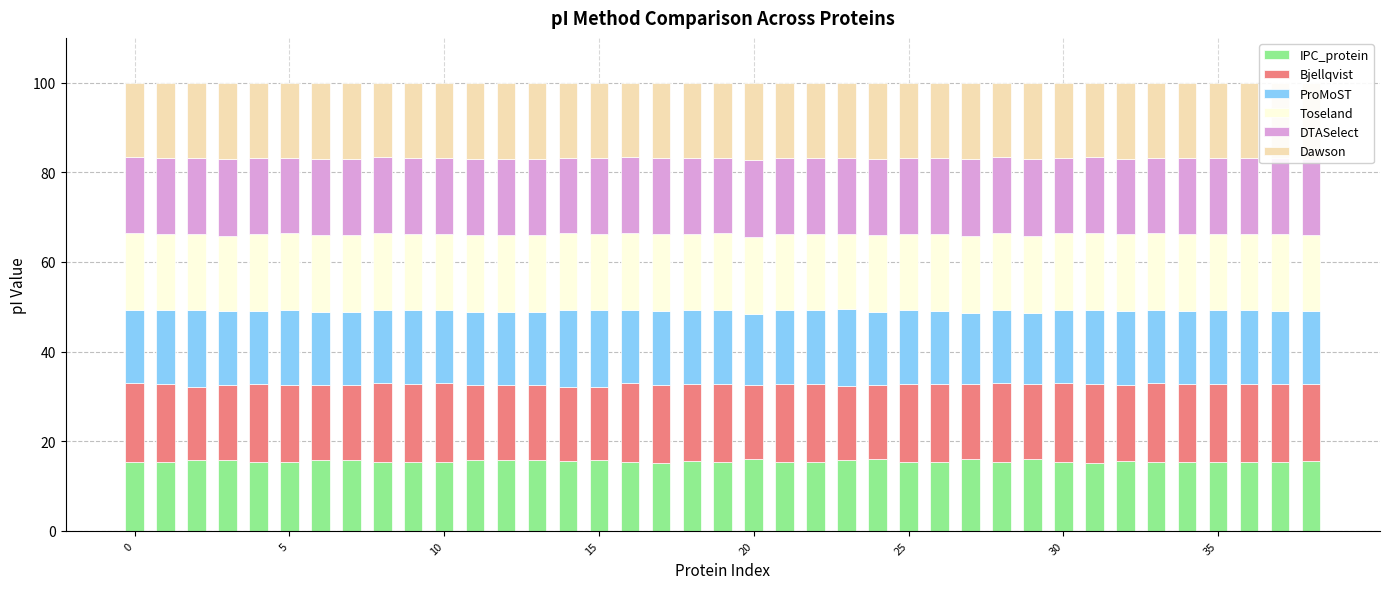

What is the lowest value of the IPC_protein series?

15.2